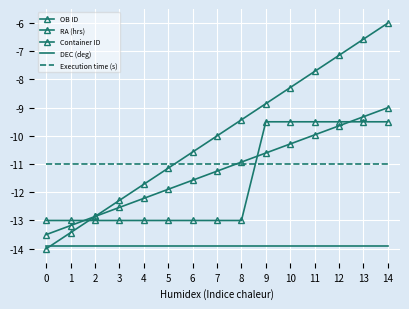

What is the difference between the OB ID values at 11 and 1?

5.7